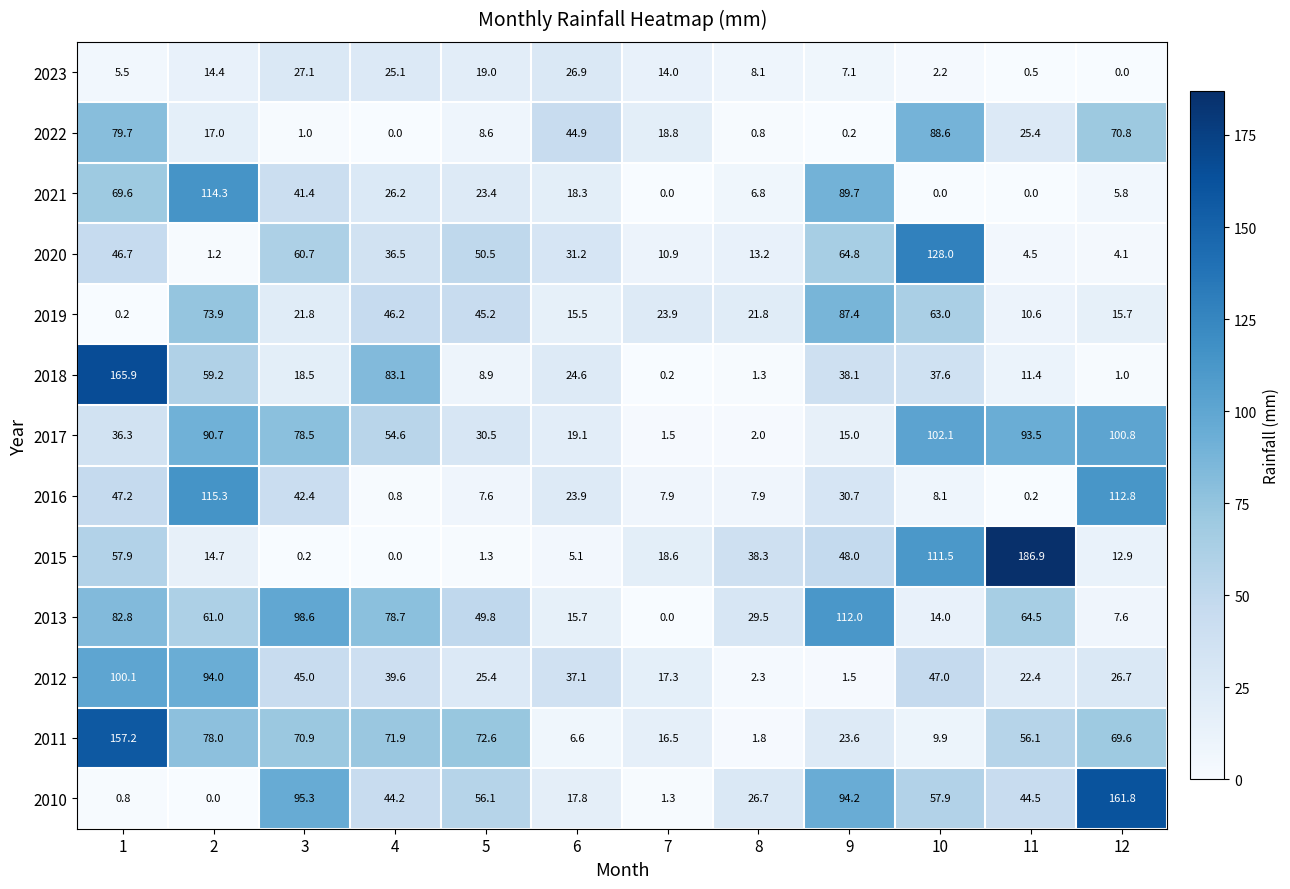

What is the average value of the 2022 series?

29.7